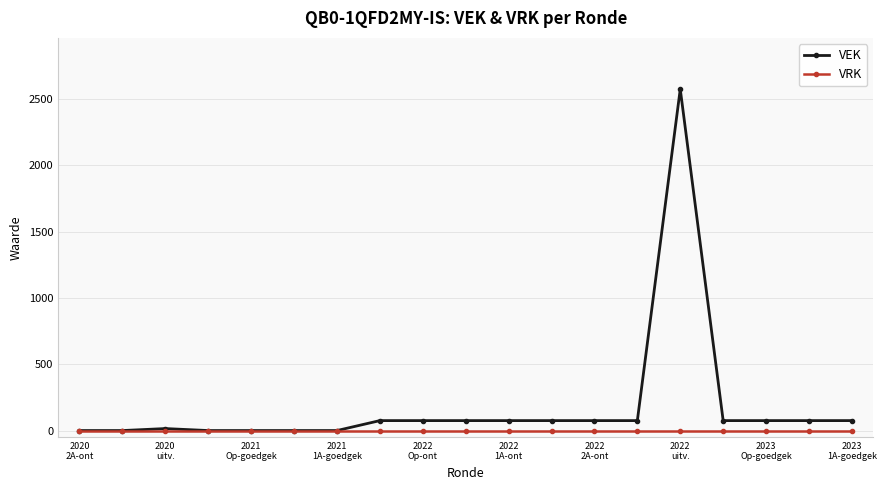

What is the maximum value shown in the chart?

2575